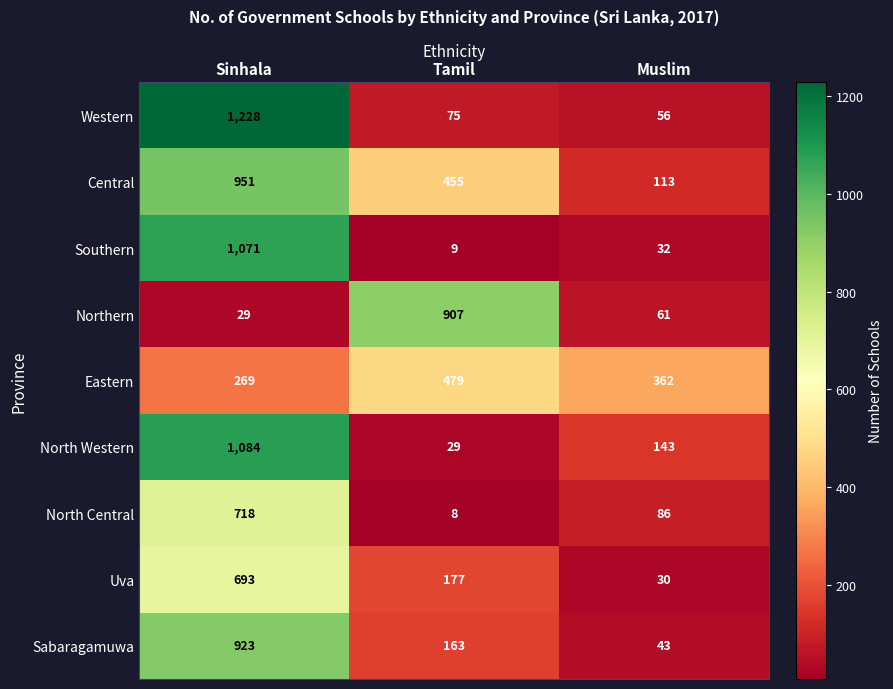

How many North Central values are between 8 and 718?

3